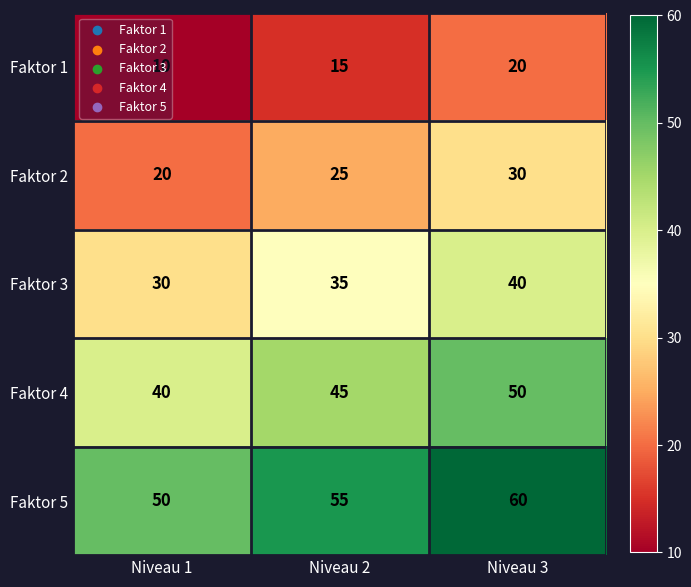

How many Faktor 5 values are between 50 and 60?

3